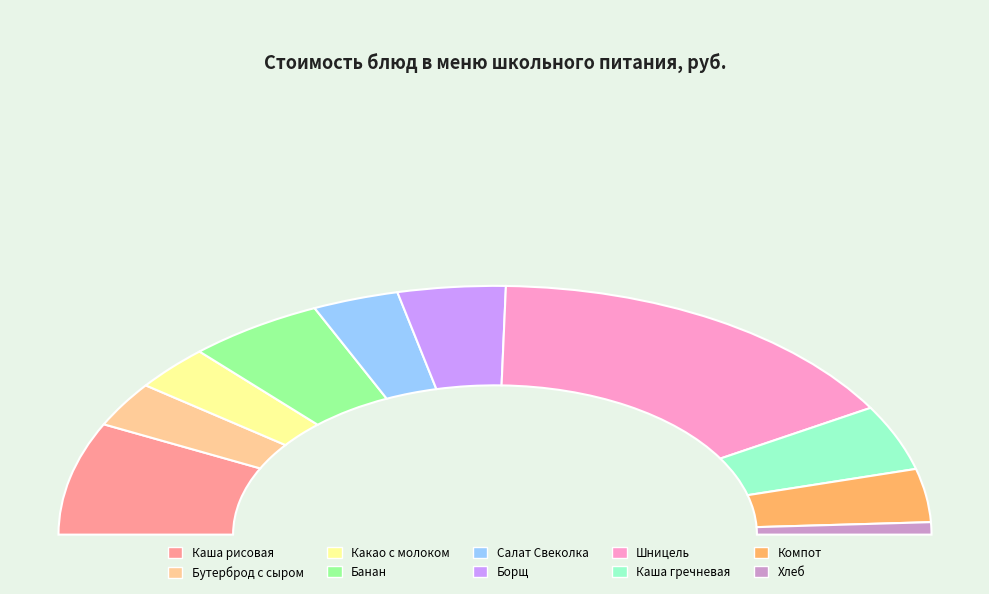

Rank the categories by value from highest to lowest.

Шницель, Каша рисовая, Банан, Каша гречневая, Борщ, Компот, Салат Свеколка, Бутерброд с сыром, Какао с молоком, Хлеб